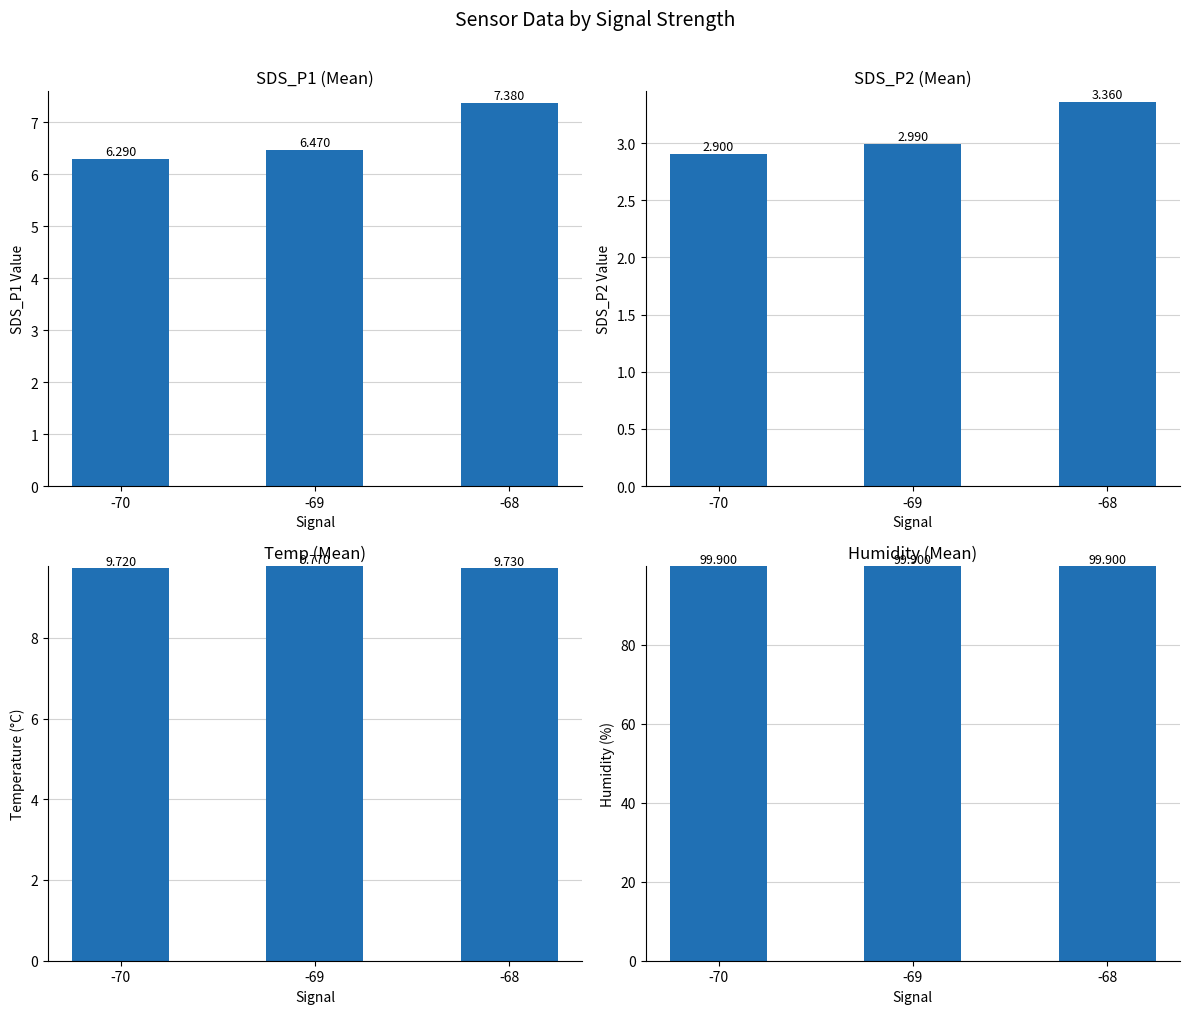

What is the sum of the SDS_P2 (Mean) values at -69 and -70?

5.9